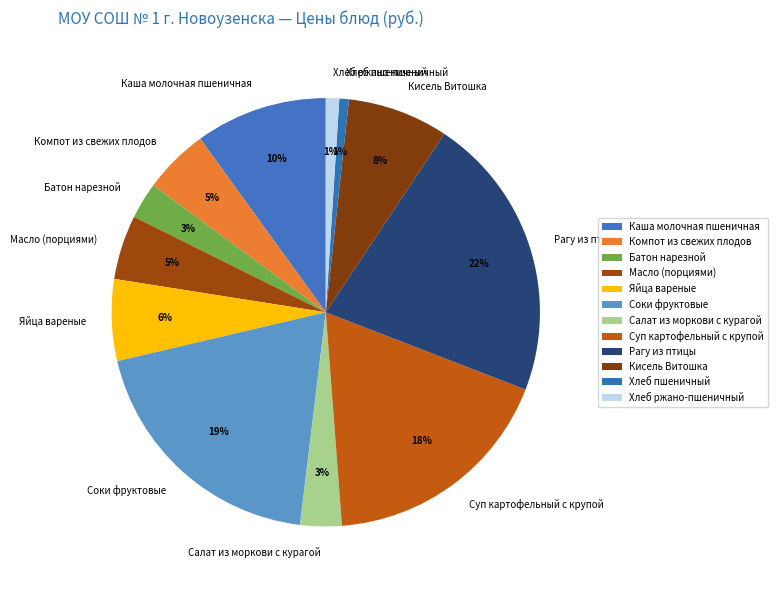

What percentage is the Компот из свежих плодов slice, to the nearest percent?

5%